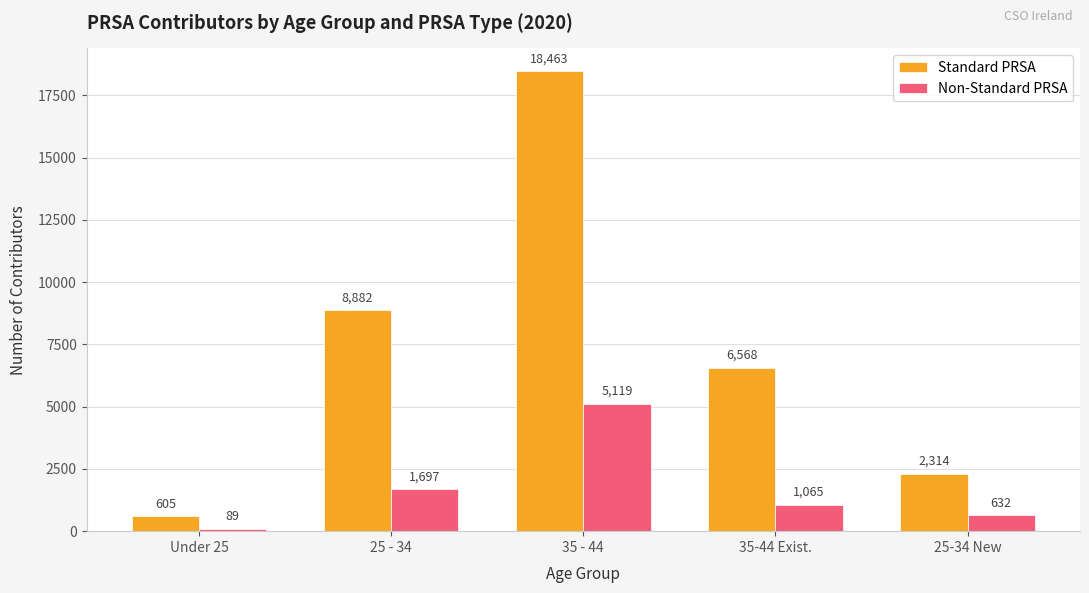

Which series has the largest total across all categories?

Standard PRSA